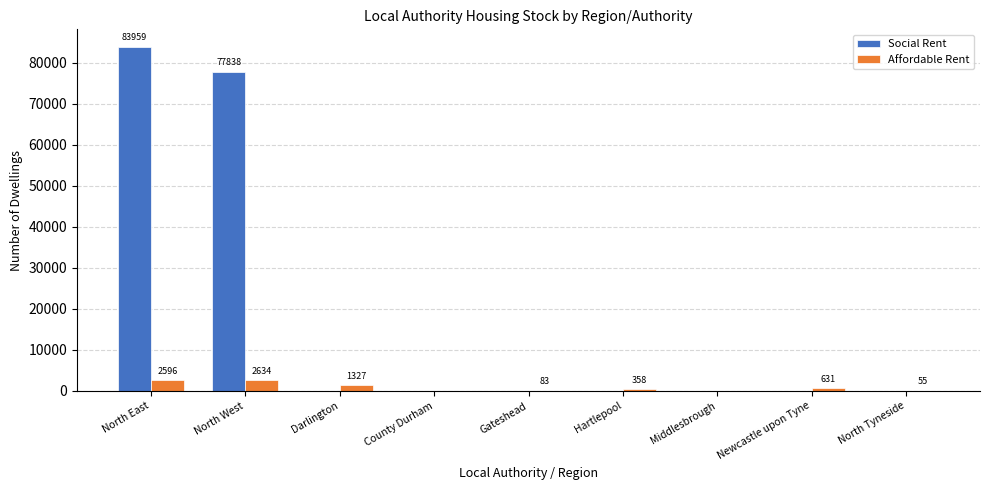

What is the difference between the Affordable Rent values at North East and Gateshead?

2513